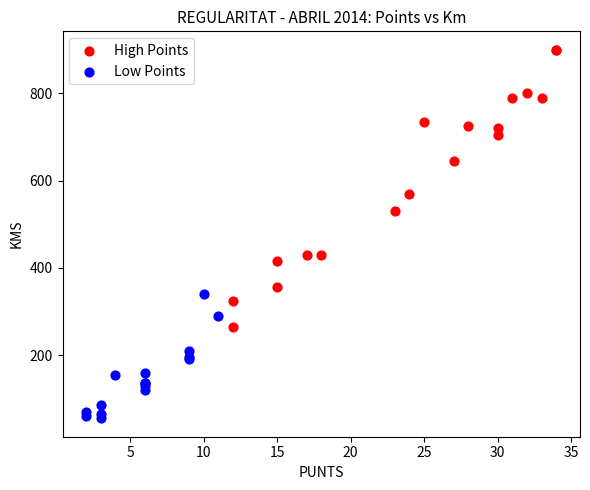

Which series has the largest Y range (max minus min)?

High Points